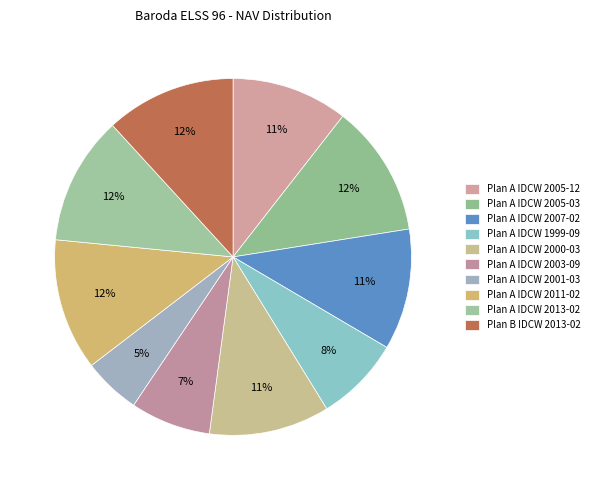

Which category has the biggest portion of the pie?

Plan A IDCW 2005-03